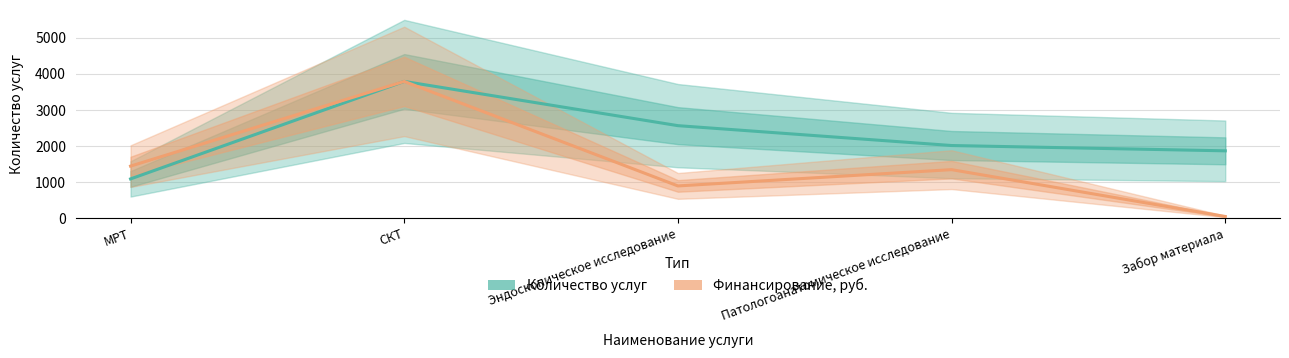

True or false: Финансирование (масштаб) and Количество услуг cross at least once.

False